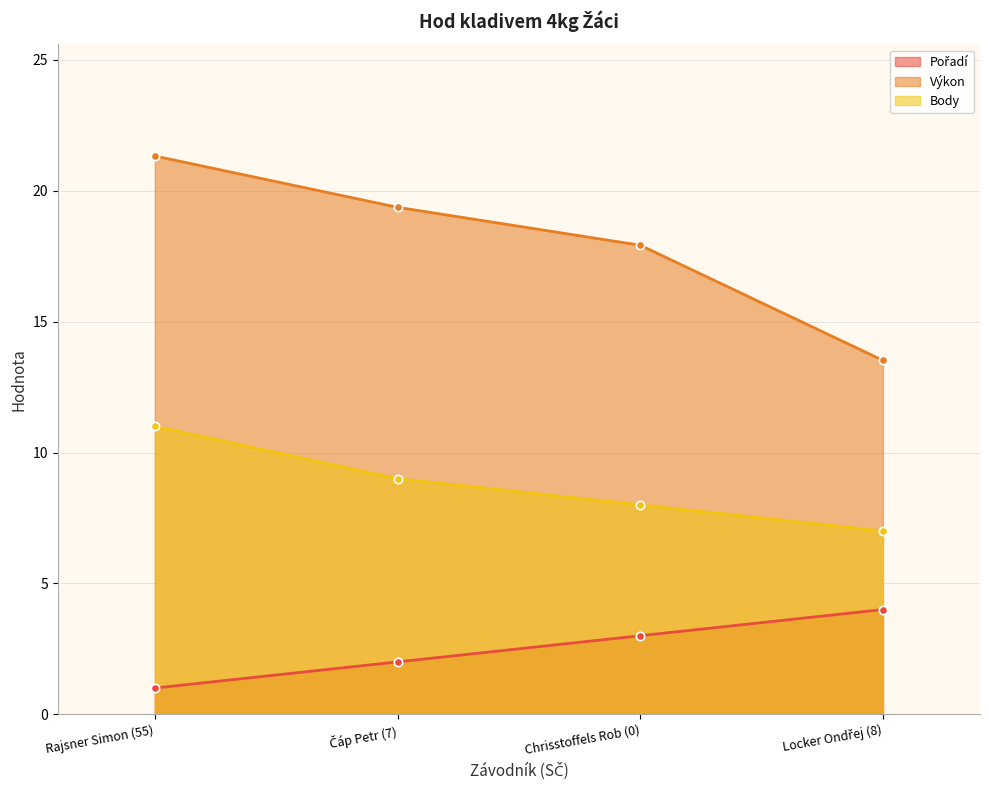

Which category has the highest value in the Pořadí series?

Locker Ondřej (8)